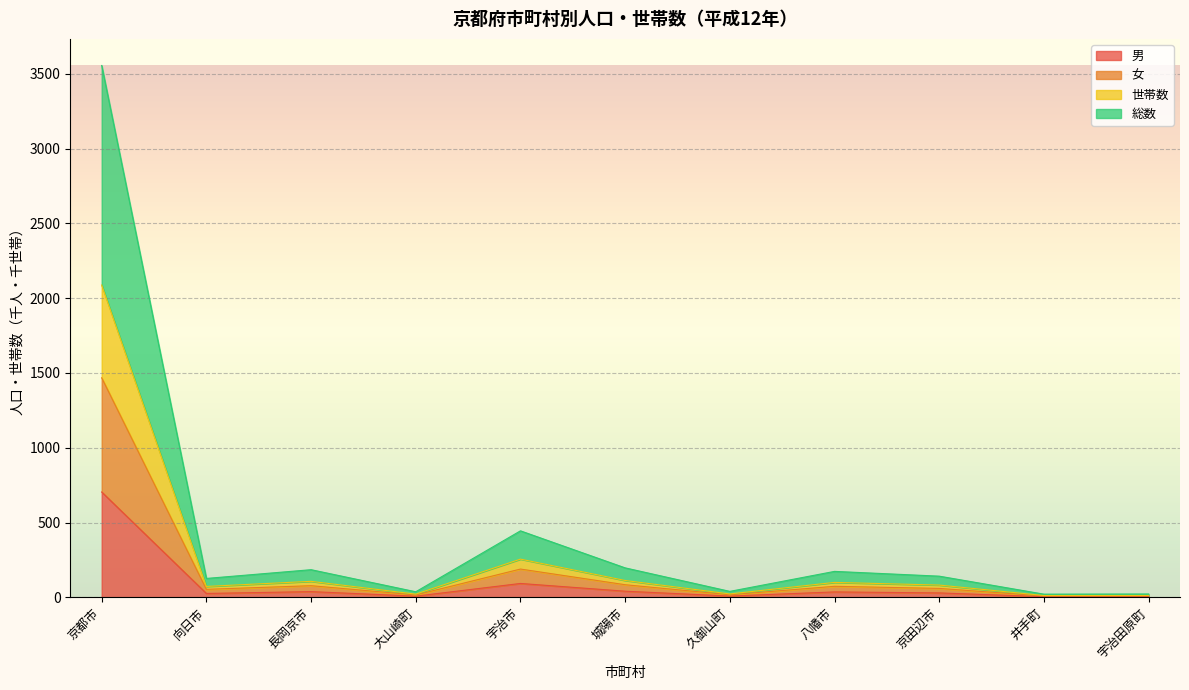

At how many categories does at least one series exceed 576?

1